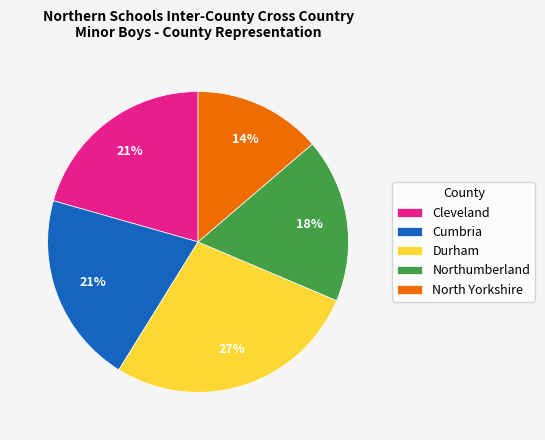

What is the smallest slice in the pie chart?

North Yorkshire